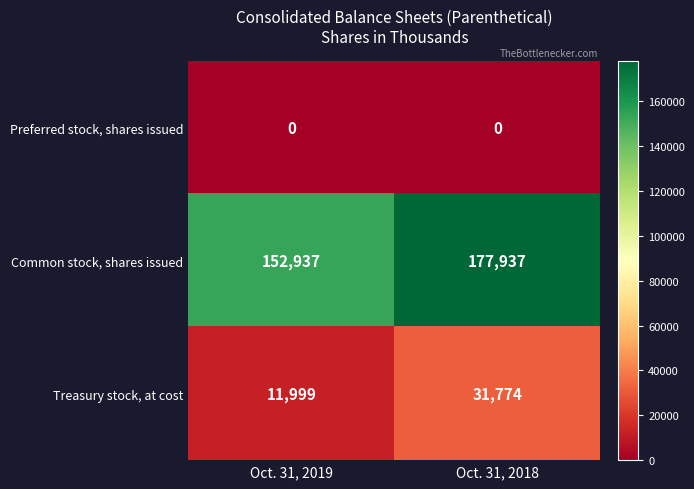

Which category has the highest value in the Common stock, shares issued series?

Oct. 31, 2018